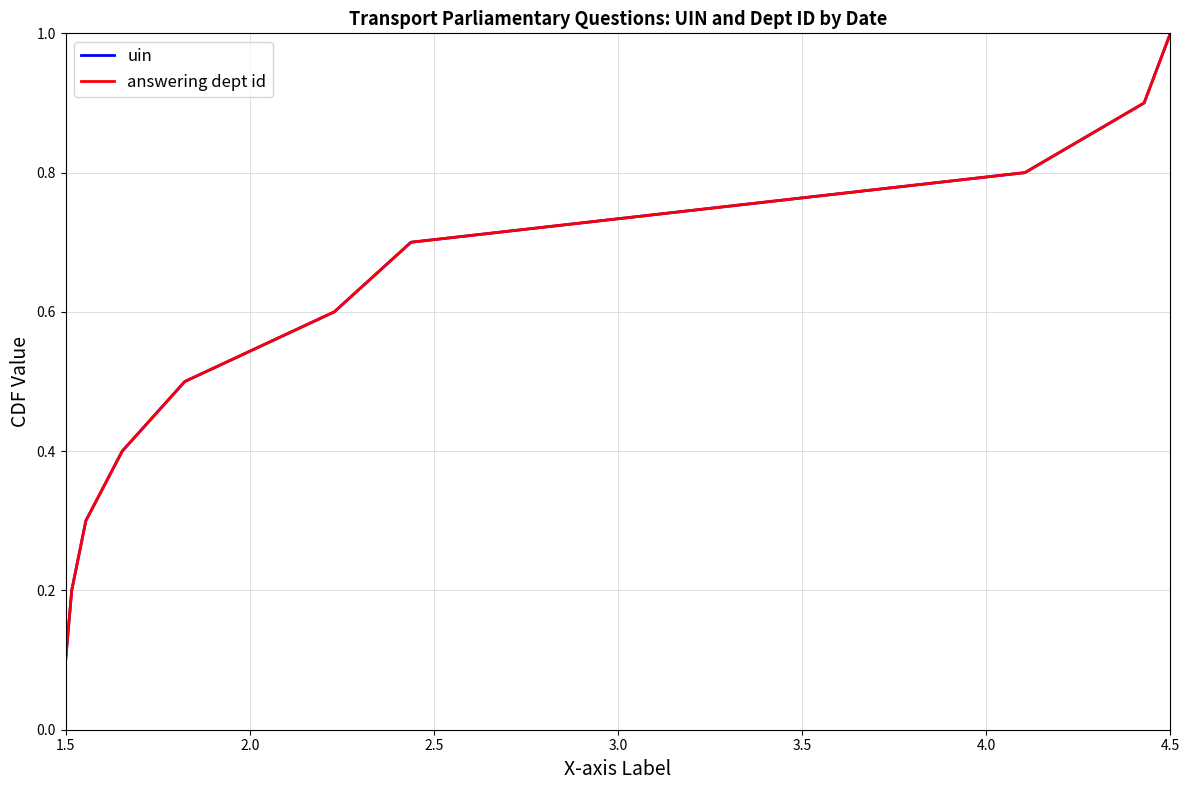

Does the chart display data point markers on the line(s)?

No